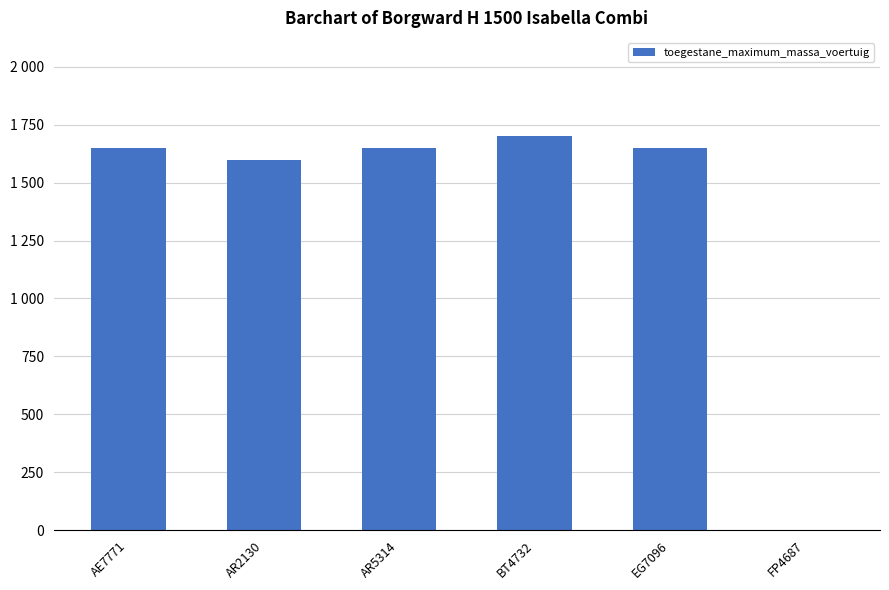

What is the value of the 2nd bar from the left?

1600